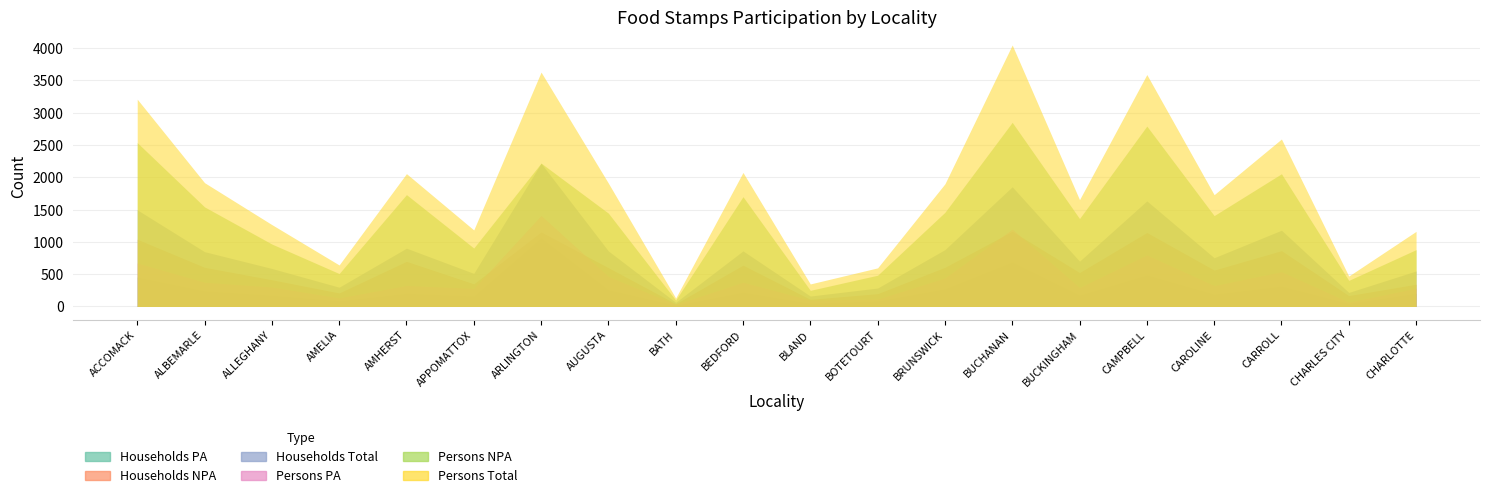

Is the value of Persons PA at CHARLES CITY greater than the value of Persons NPA at BUCHANAN?

No